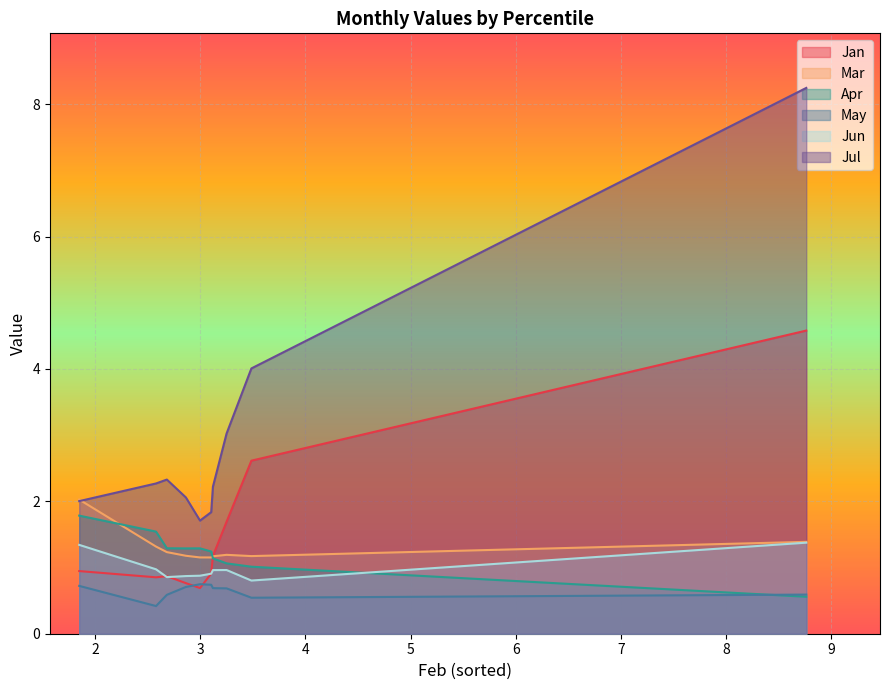

Does the chart display data point markers on the line(s)?

No